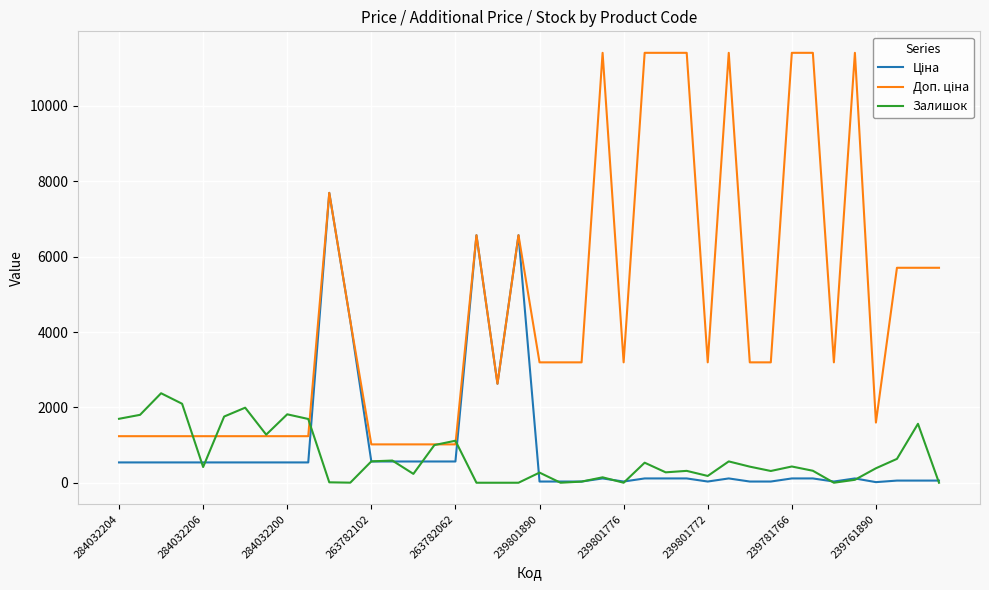

What is the greatest value displayed?

11410.0